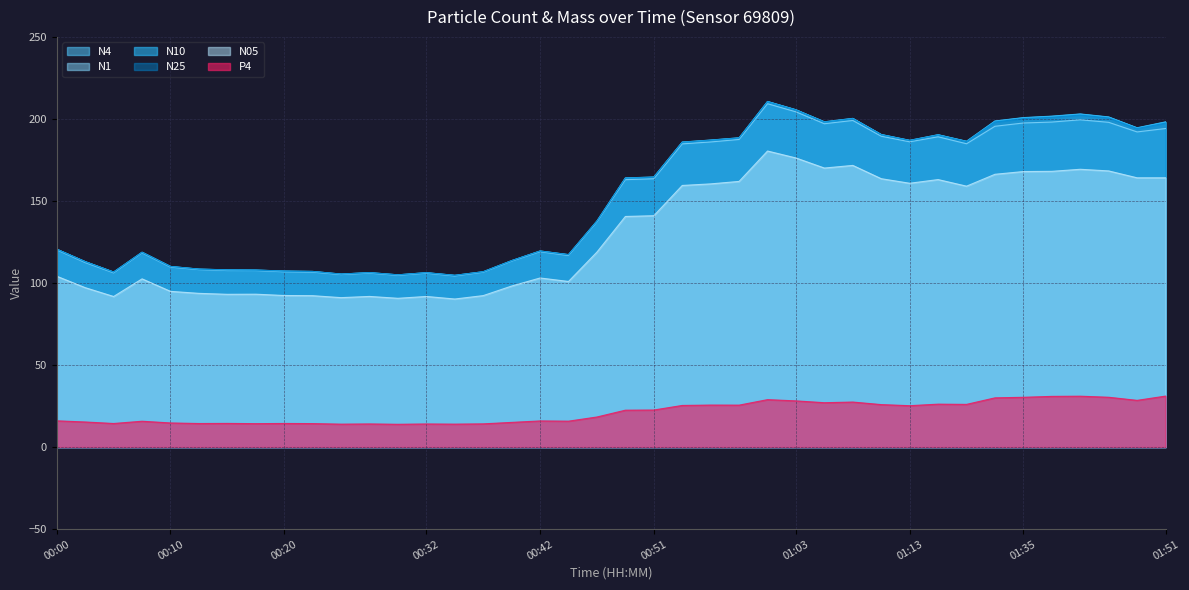

Which series has the largest total across all categories?

N10